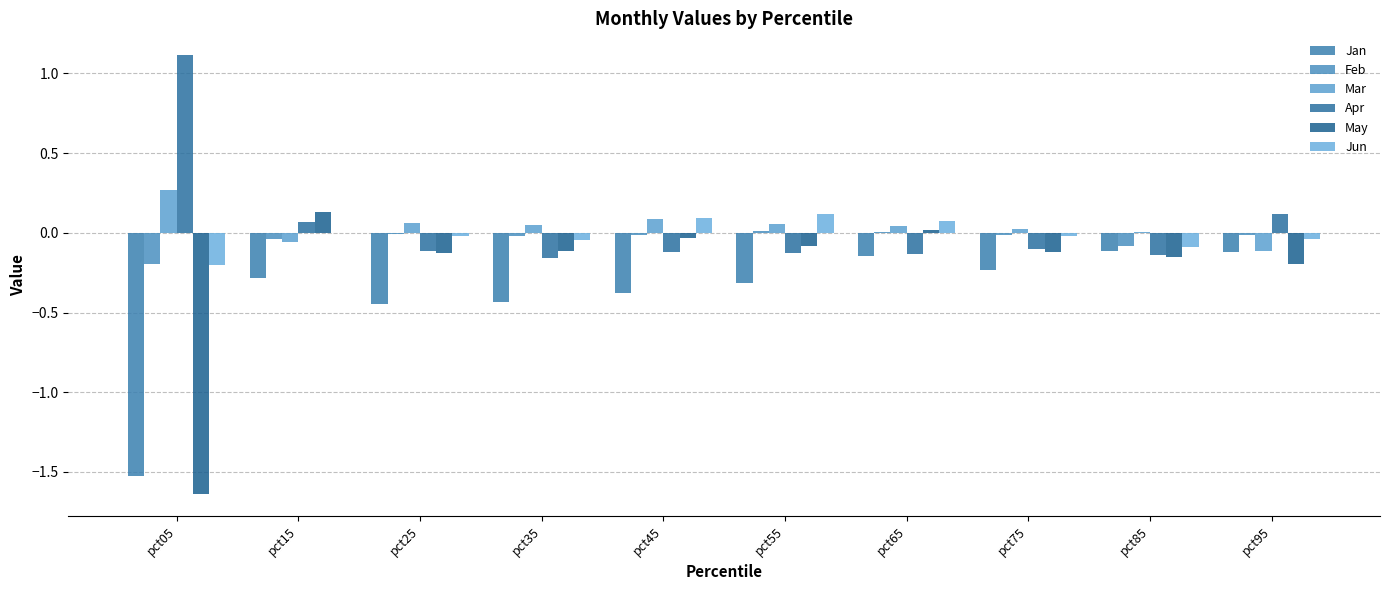

How many categories are shown in the chart?

10